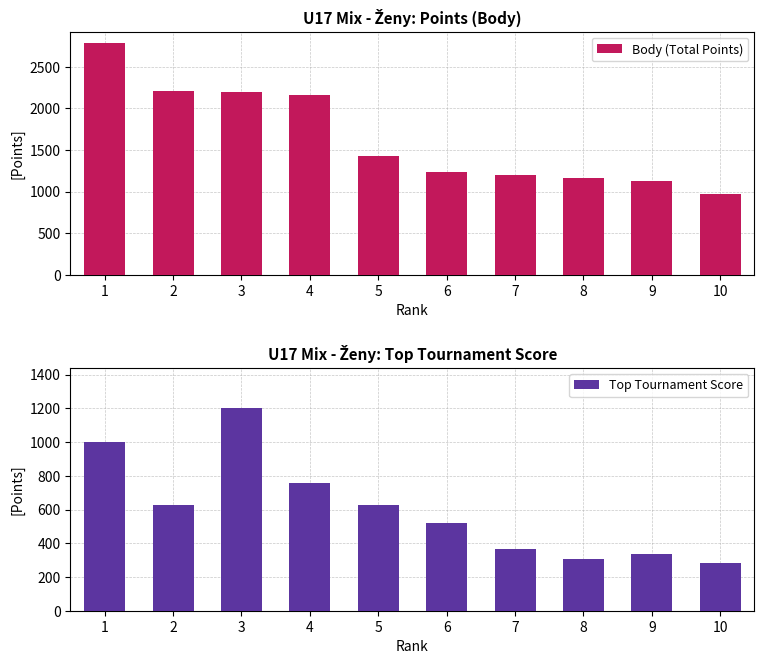

At 10, list the series in order from smallest to largest.

Top Tournament Score, Body (Total Points)